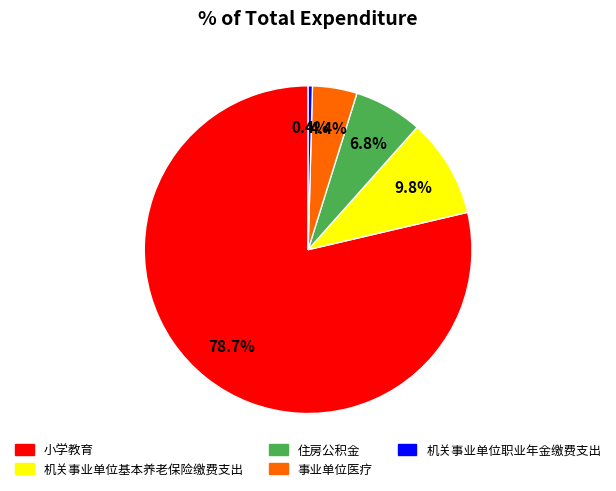

How many segments does this pie chart have?

5